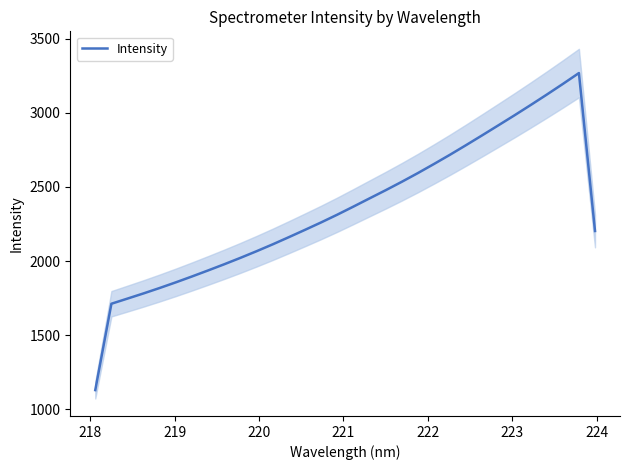

How many data points are above 2313?

16